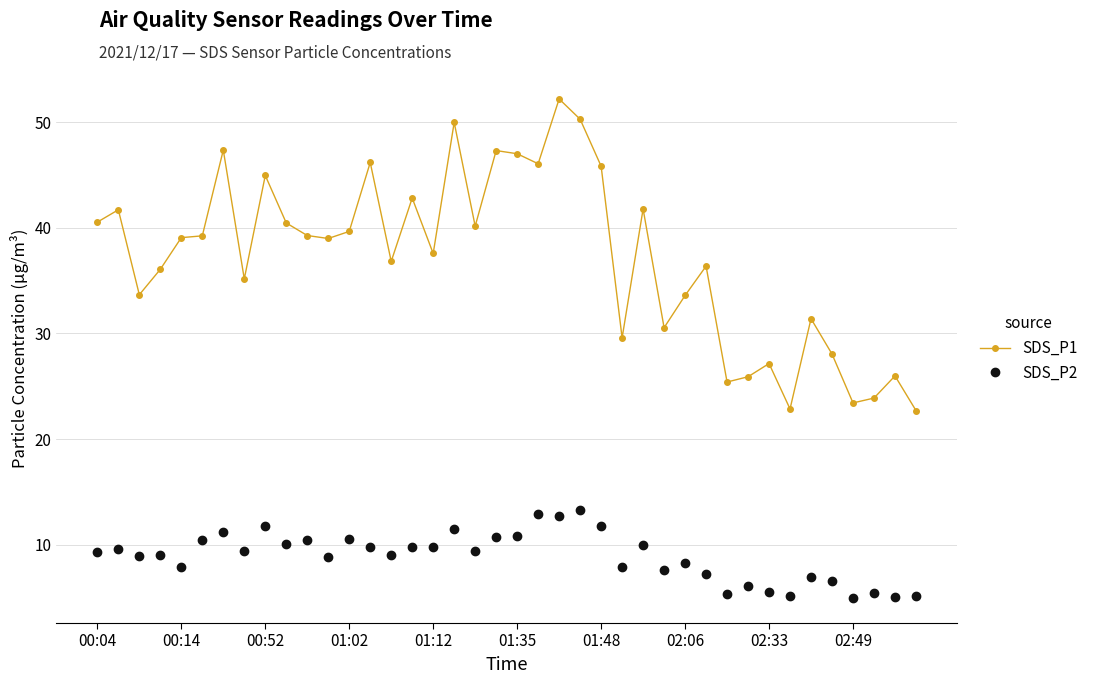

What is the minimum value for SDS_P2?

4.9